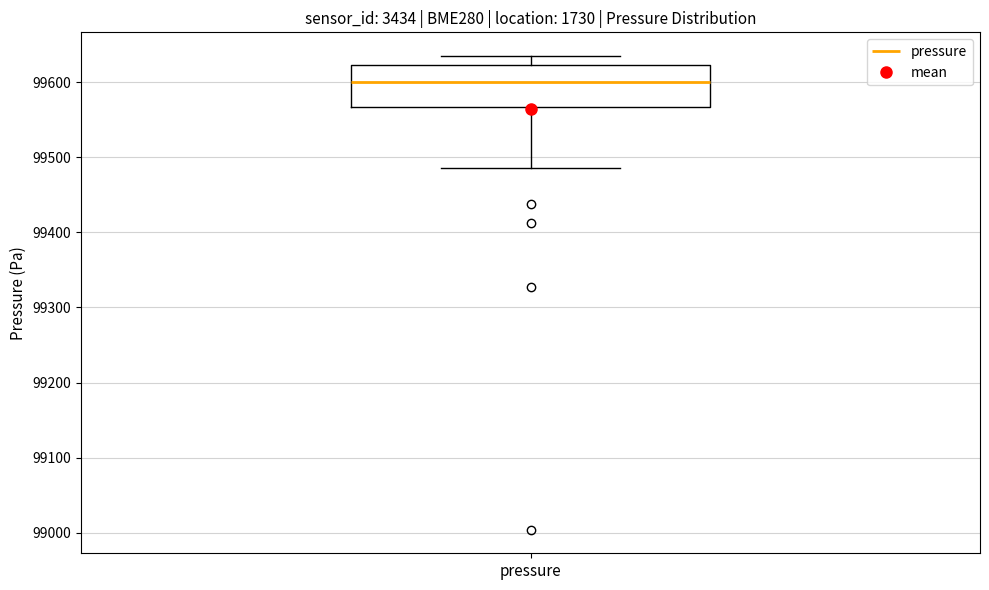

Read this box plot against the y-axis: the position of the median line, the range covered by the box, and the ends of both whiskers. The values are not printed on the chart, so give them approximately, as read against the axis.

median 99600, box 99570 to 99620, whiskers 99490 to 99630